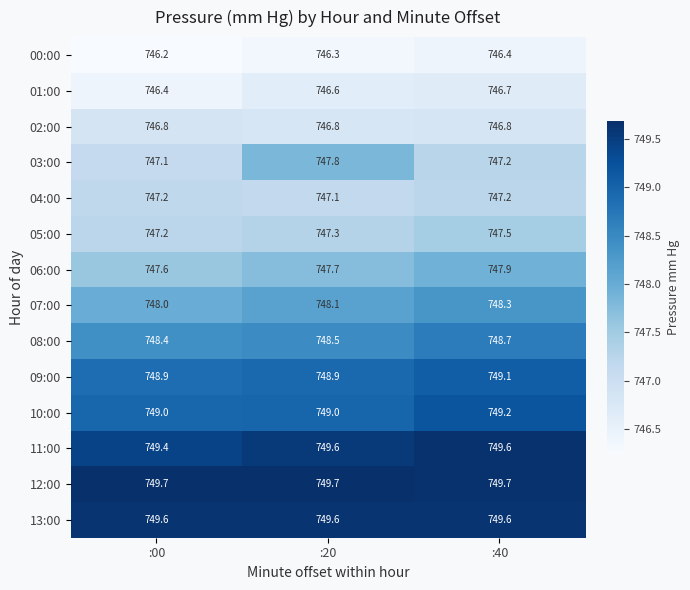

What is the total value across all series at :40?

10473.9